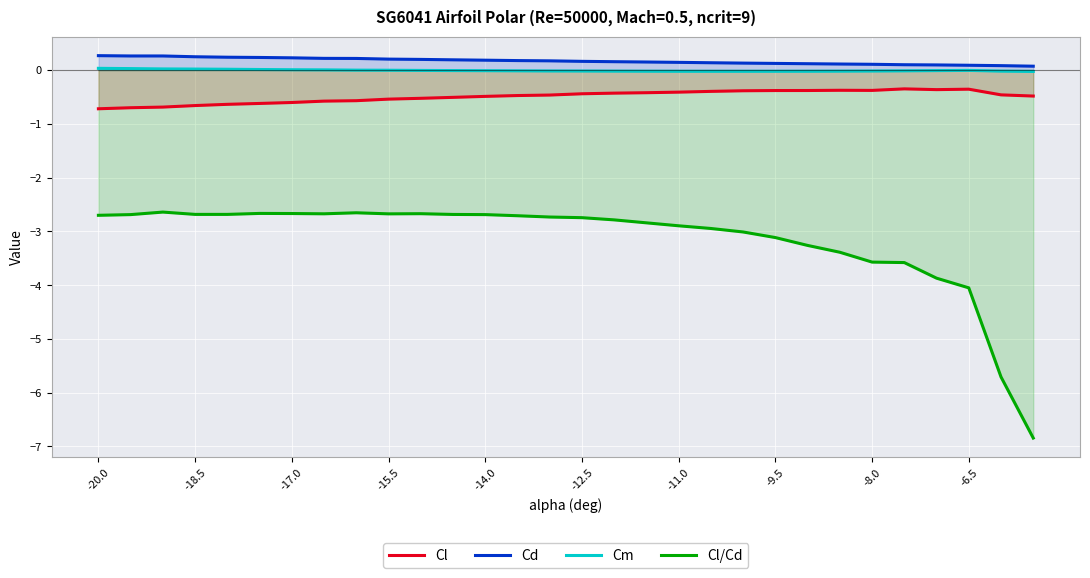

What is the spread (max minus min) of values at -15.5?

2.9